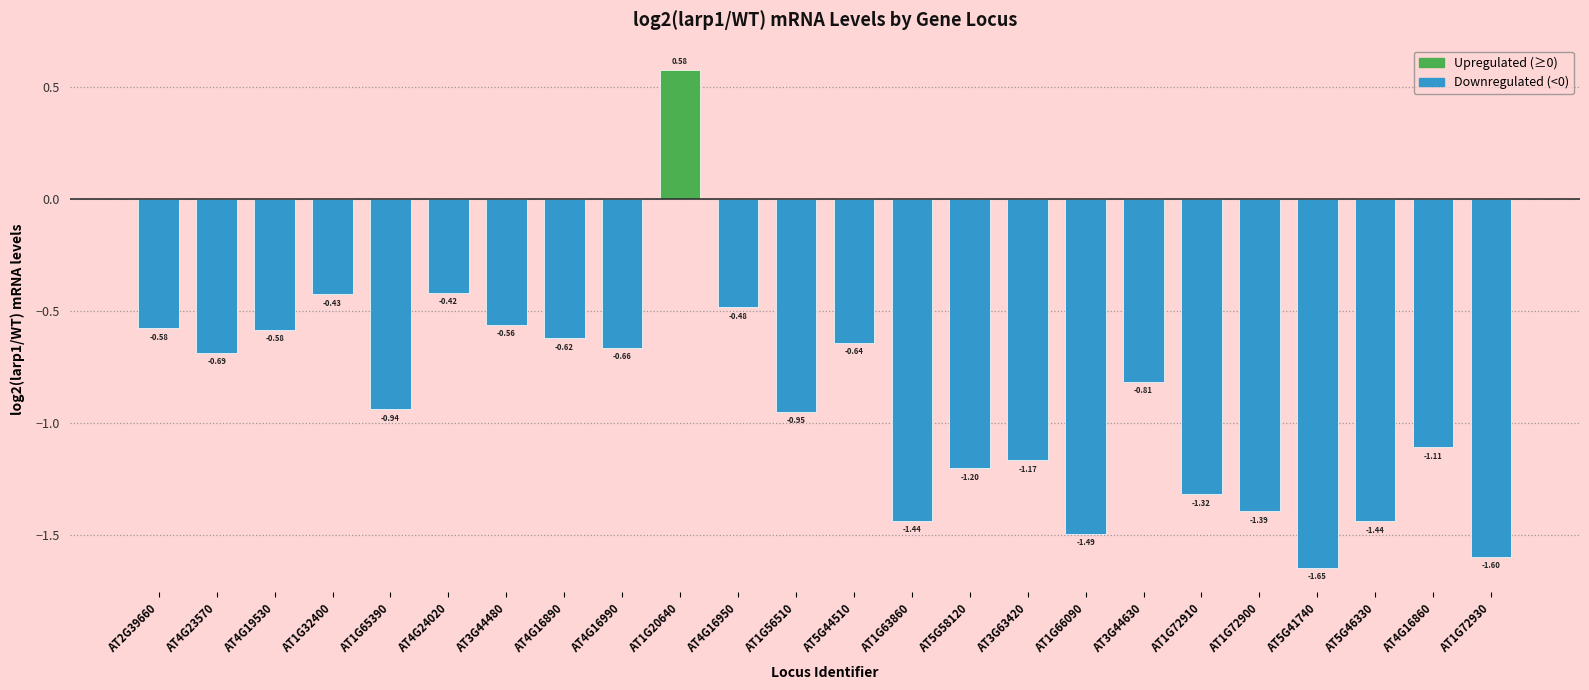

How many distinct data groups are displayed?

1